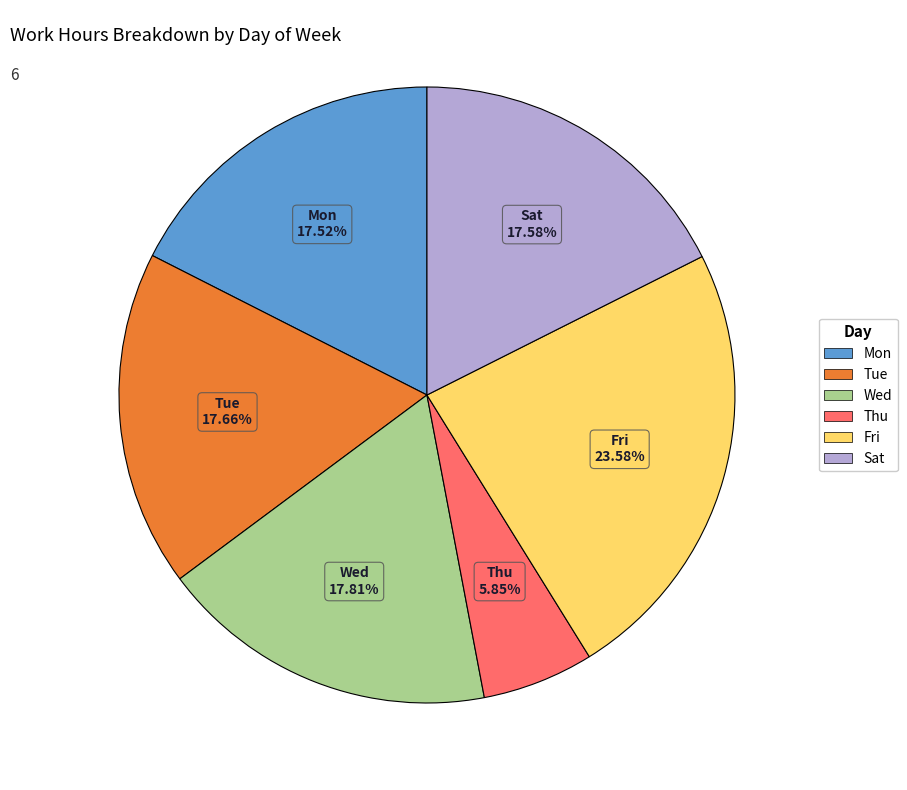

Does any single category account for the majority?

No